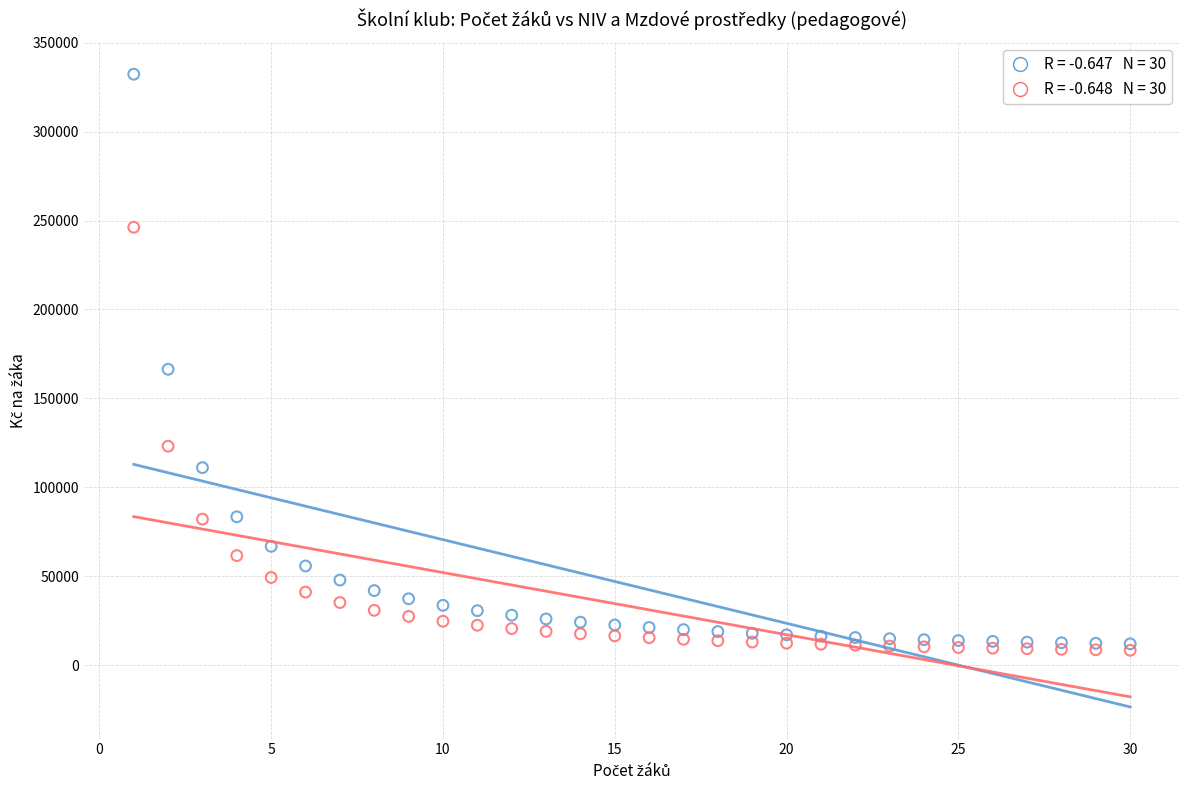

Across all series, what Y value is closest to 170294?

166338.8